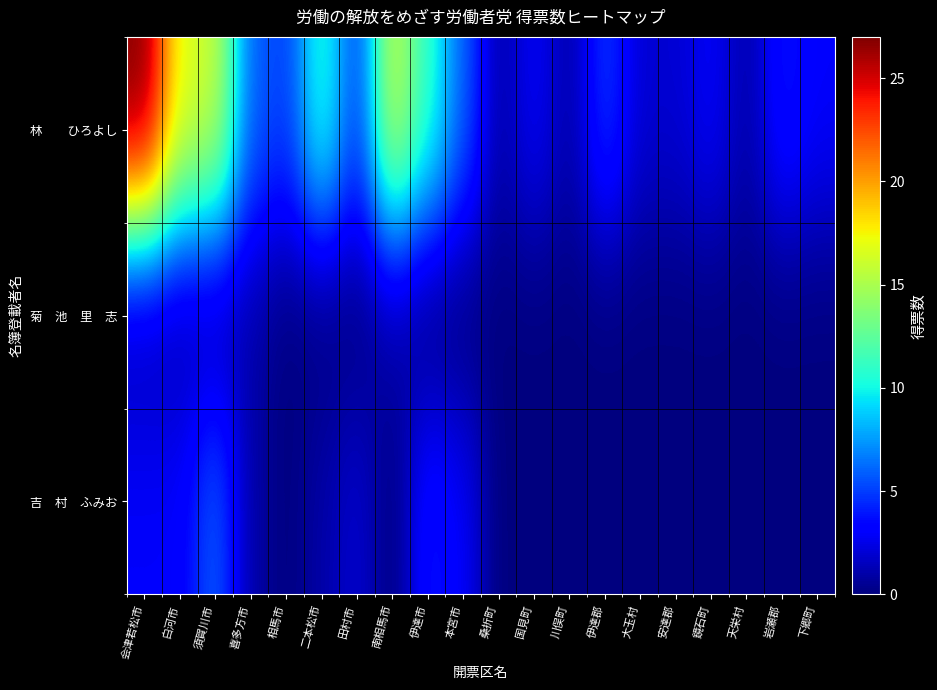

Which series has the largest range (max minus min)?

林 ひろよし